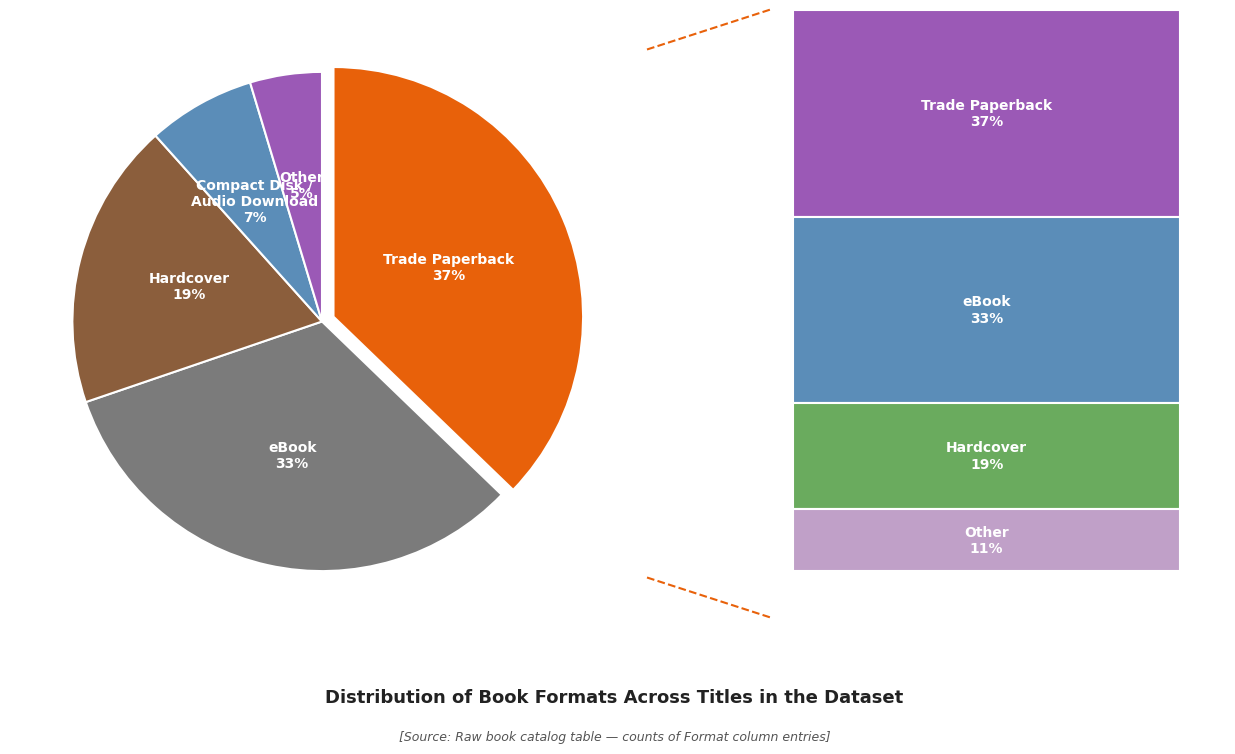

To the nearest percent, what is the average slice percentage?

20%